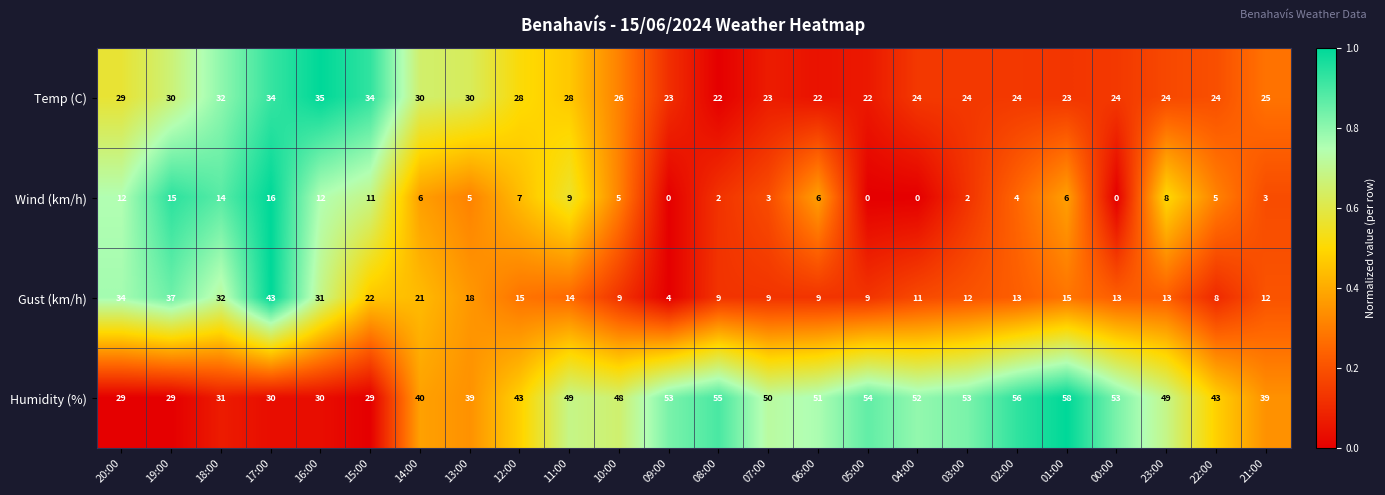

Which series has the widest spread of values?

Gust (km/h)